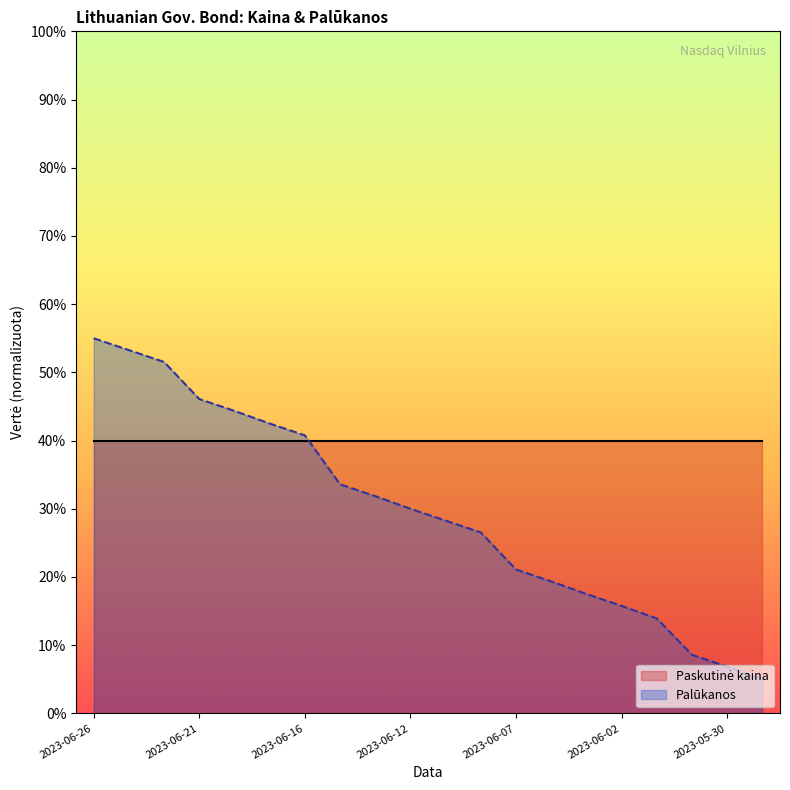

True or false: there are more than 2 points higher than both neighbors.

False